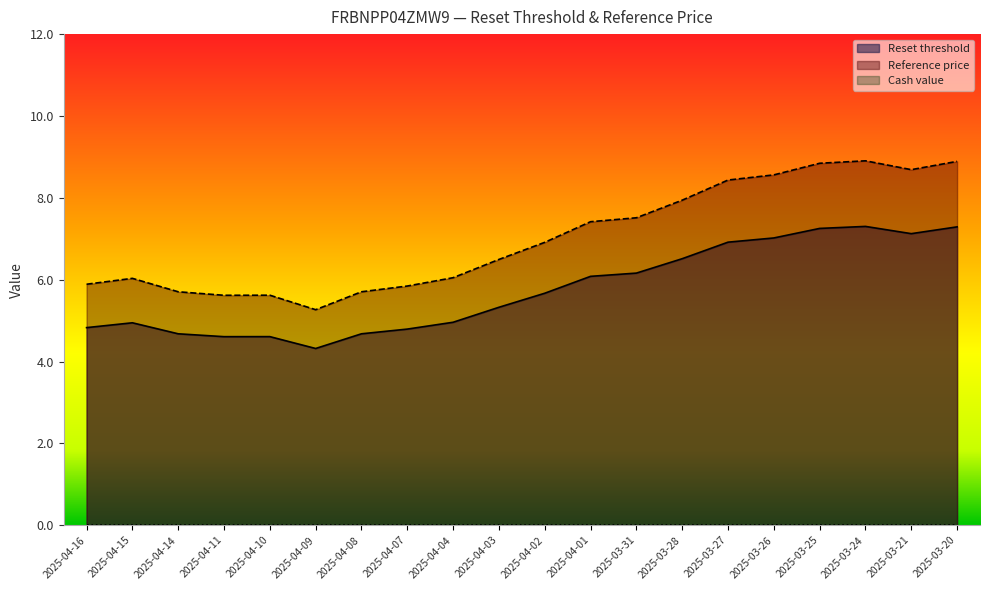

Reading right to left, extract all data points from this chart.

Reset threshold: 7.3	7.1	7.3	7.3	7.0	6.9	6.5	6.2	6.1	5.7	5.3	5.0	4.8	4.7	4.3	4.6	4.6	4.7	4.9	4.8
Reference price: 8.9	8.7	8.9	8.8	8.6	8.4	7.9	7.5	7.4	6.9	6.5	6.0	5.8	5.7	5.3	5.6	5.6	5.7	6.0	5.9